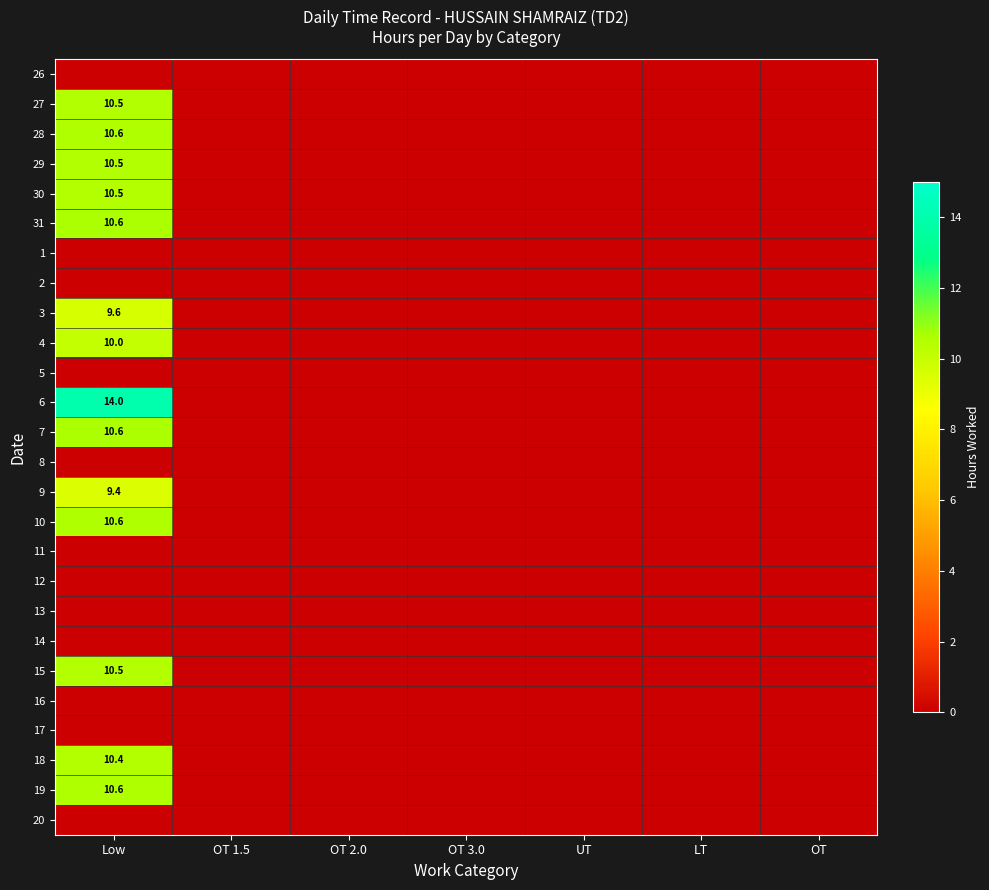

Is it true that 29 equals 10.5 at Low?

True